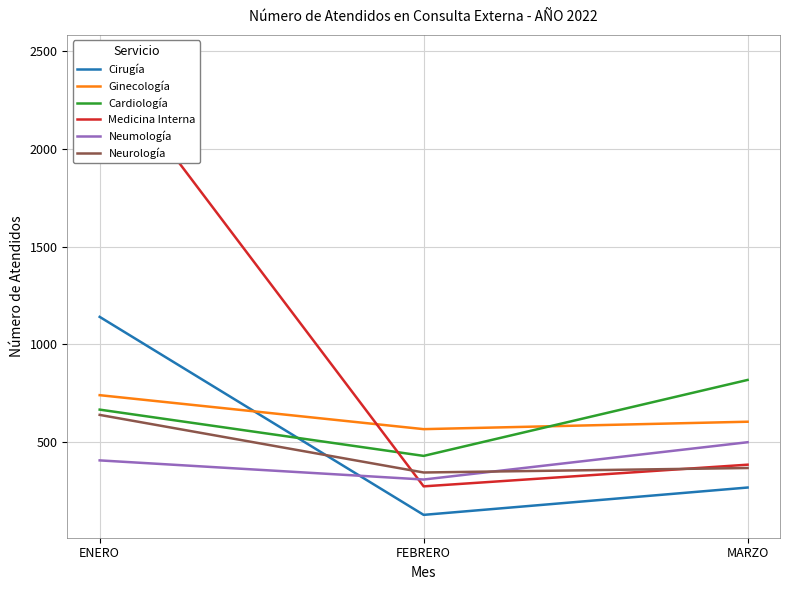

At which category is the sum across all series the highest?

ENERO